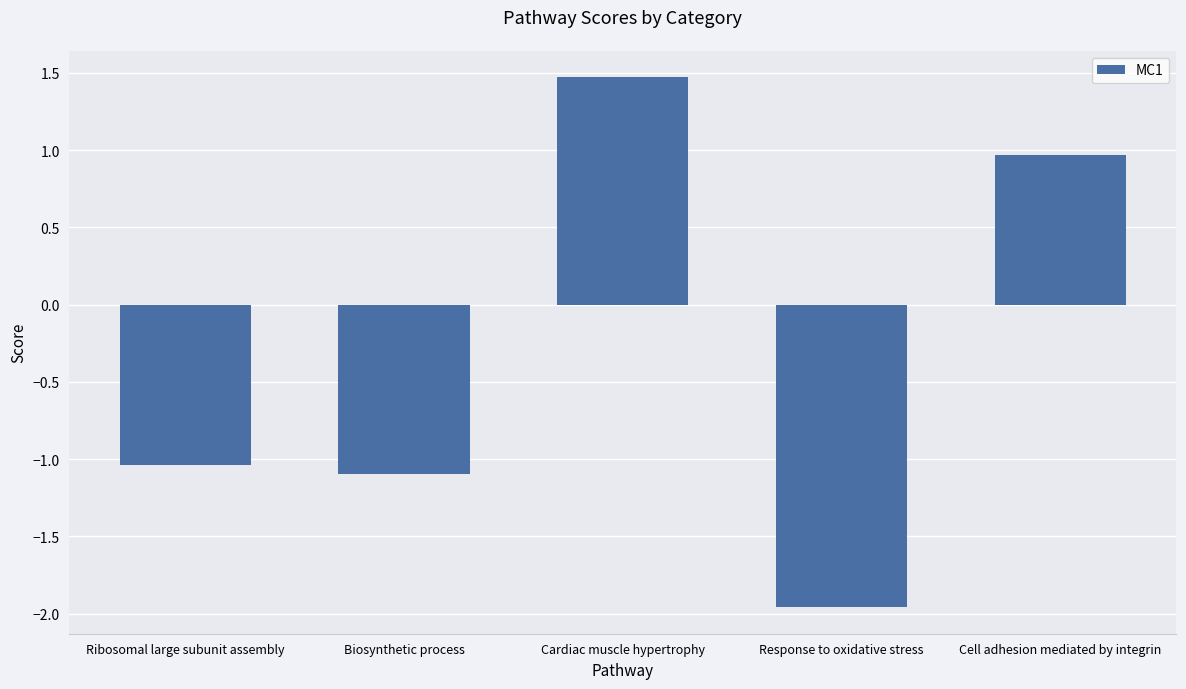

Which label corresponds to the smallest value in the chart?

Response to oxidative stress